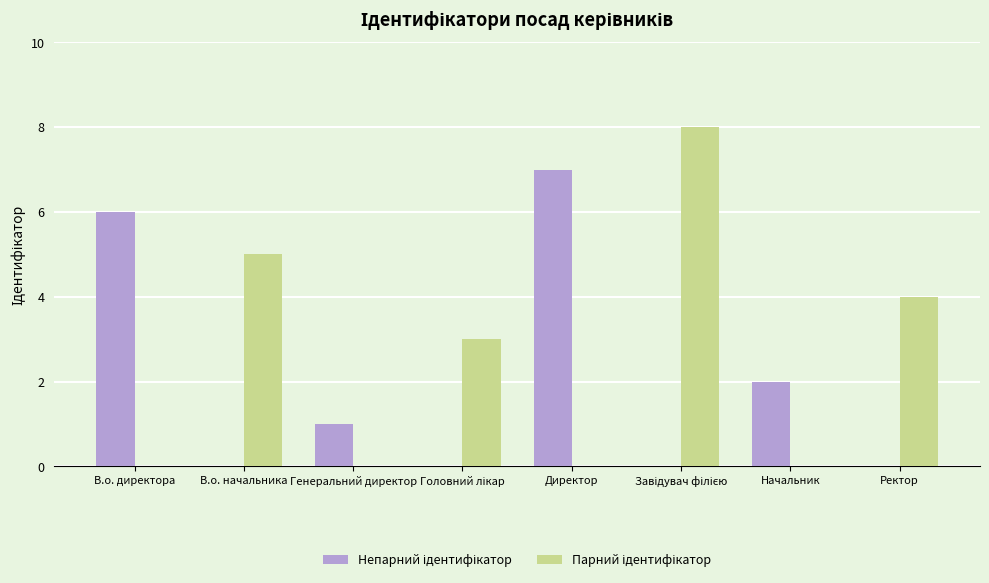

What is the difference between the second highest and second lowest values in the Непарний ідентифікатор series?

6